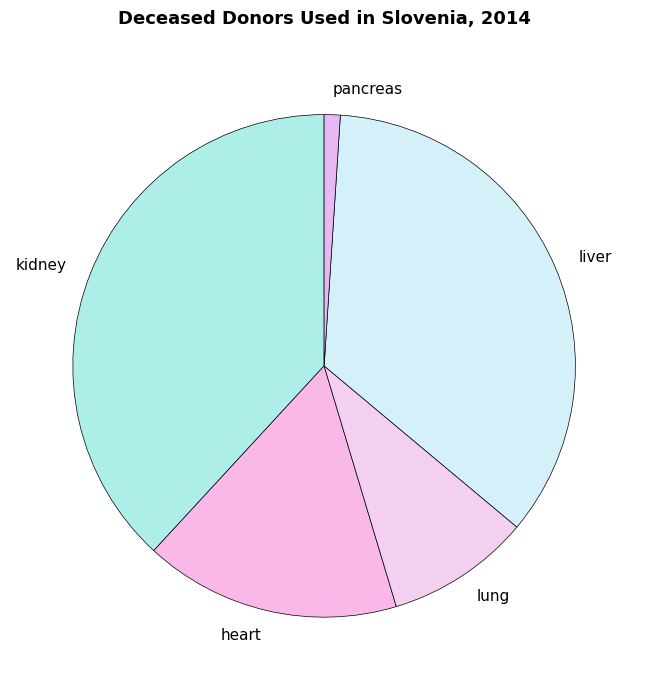

Between liver and heart, which is larger?

liver